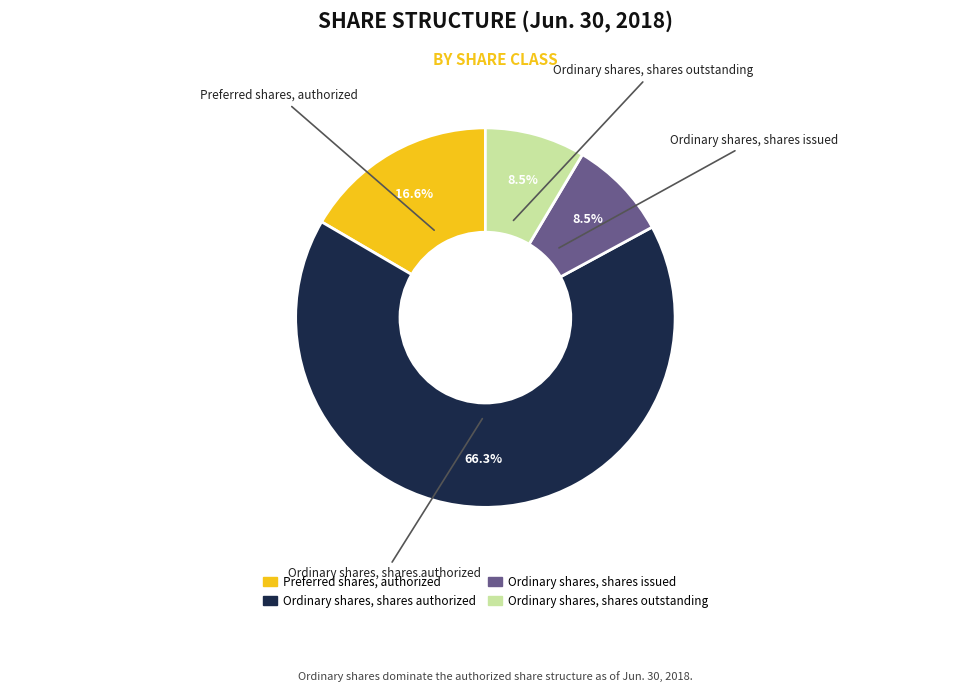

Combined, do Preferred shares, authorized and Ordinary shares, shares outstanding account for over 50%?

No